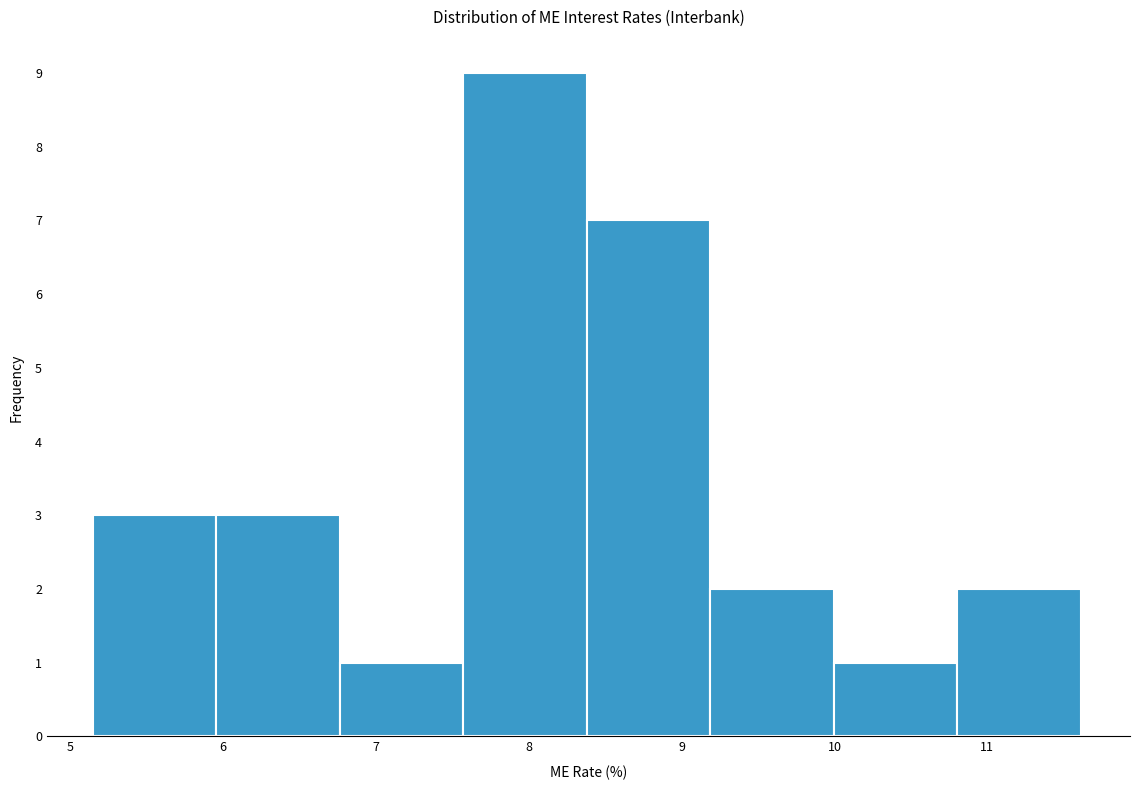

What is the height of the bar covering 8.4 to 9.2 on the x-axis? Neither the bar edges nor the heights are printed on the chart, so give them approximately, as read against the axes.

7